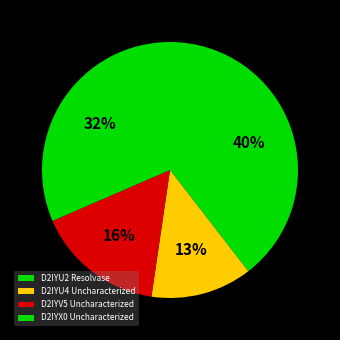

What is the change in value from D2IYU4 Uncharacterized to D2IYX0 Uncharacterized?

+7827.1